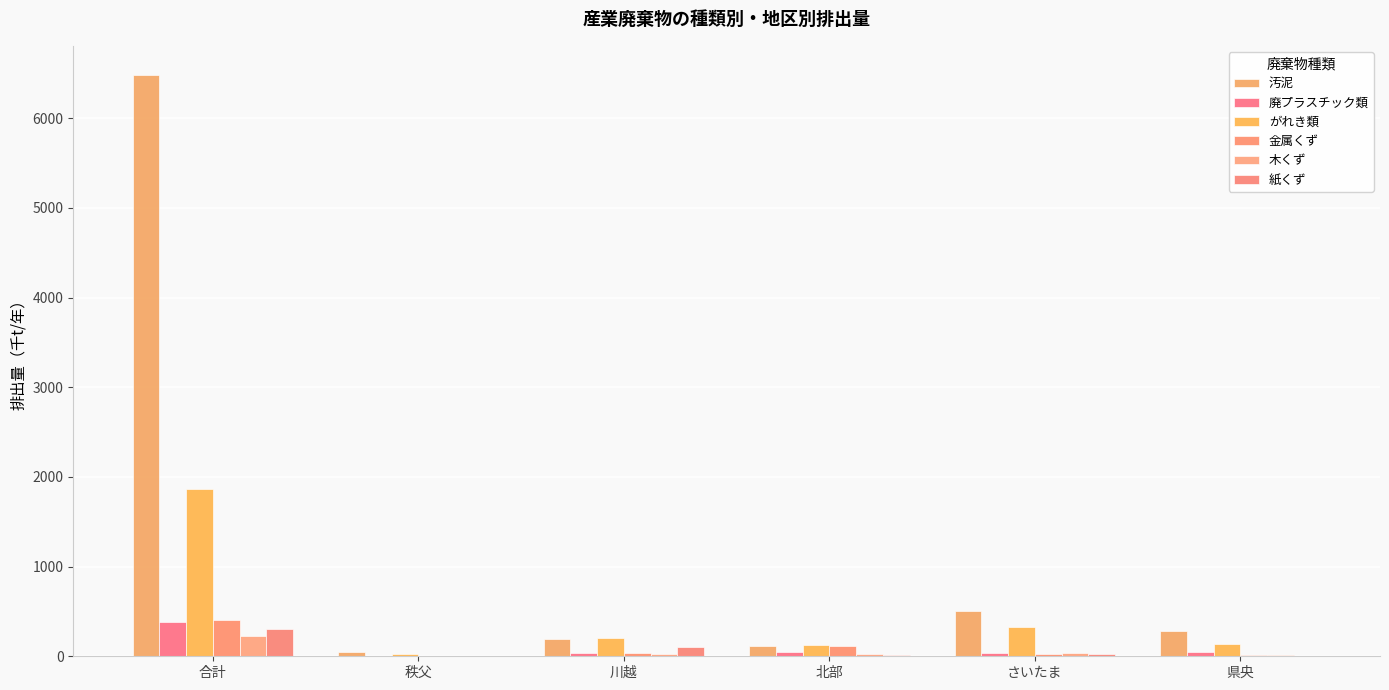

Are the bars grouped side by side (vs. stacked)?

Yes